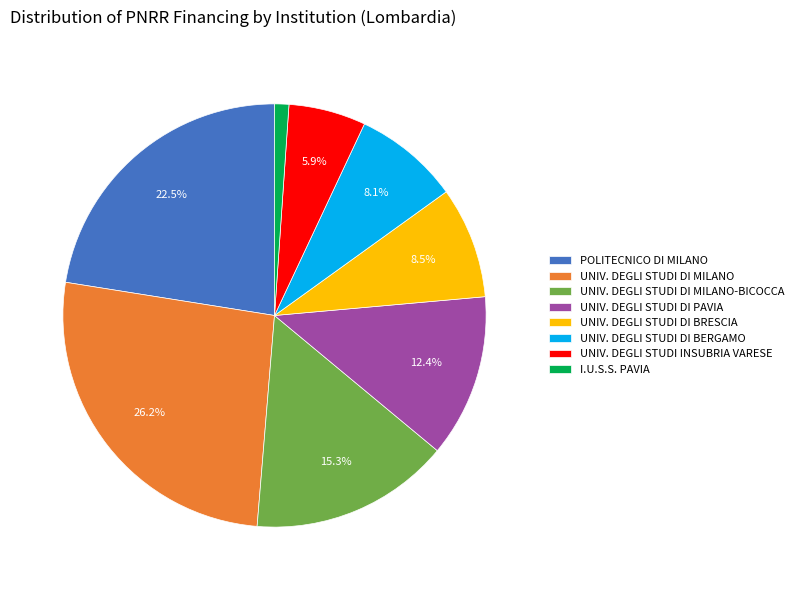

How many segments does this pie chart have?

8